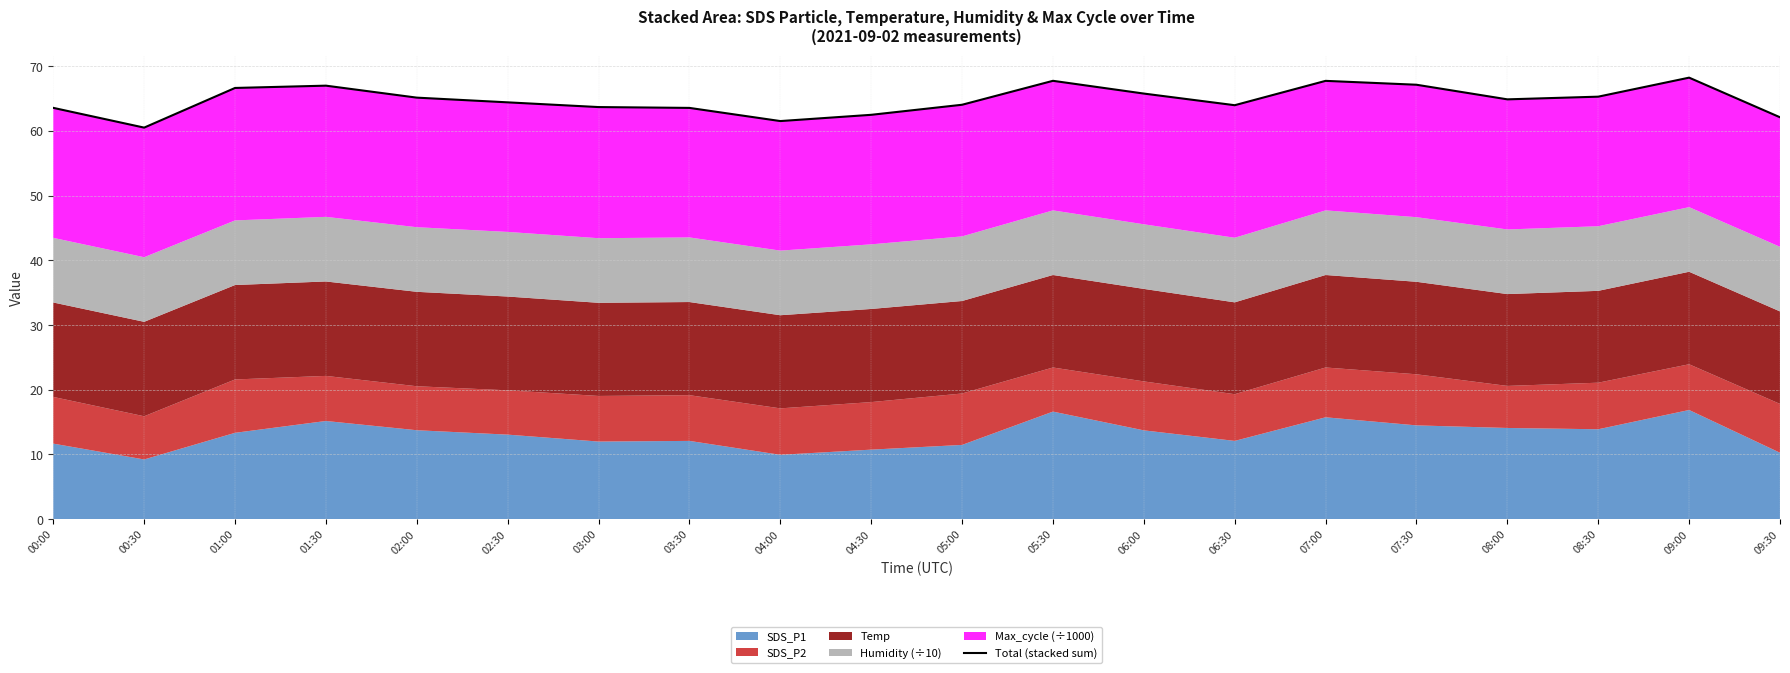

What is the sum of all values?

1296.0